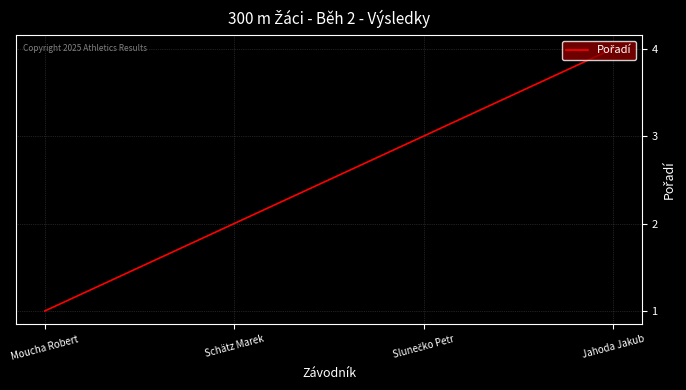

Which category has the lowest value across all series?

Moucha Robert